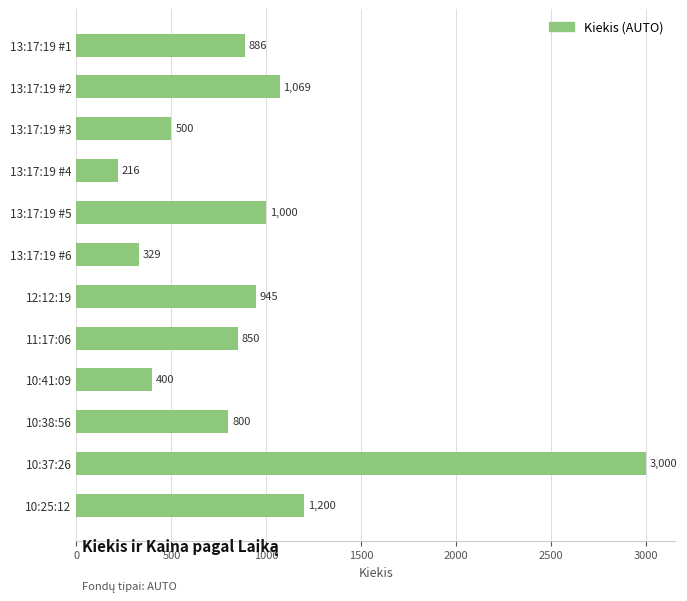

What is the difference between the second highest and second lowest values?

871